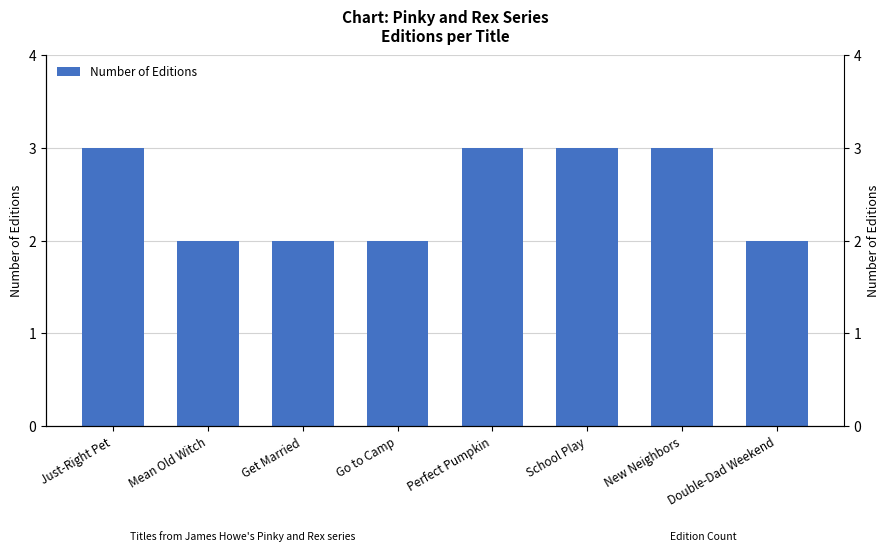

Which label corresponds to the smallest value in the chart?

Mean Old Witch